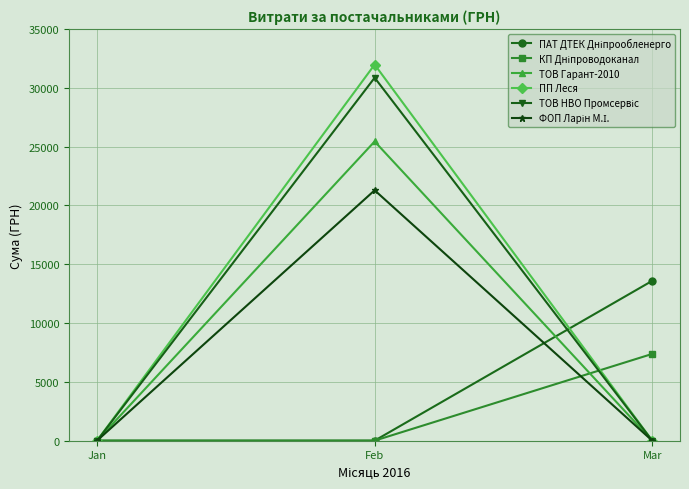

What is the spread (max minus min) of values at Mar?

13587.1